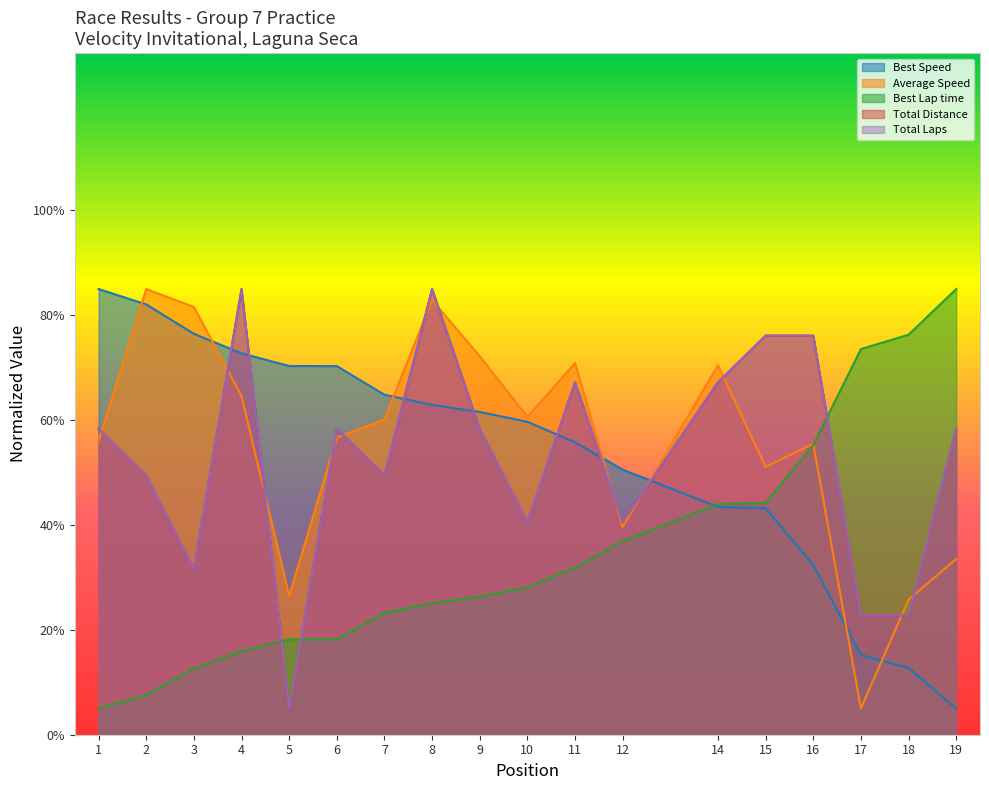

Which series has the widest spread of values?

Total Laps